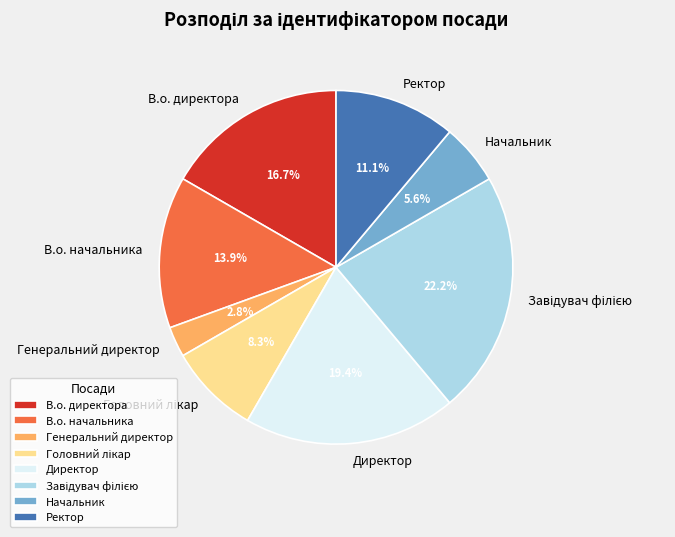

Count the number of slices in the pie.

8